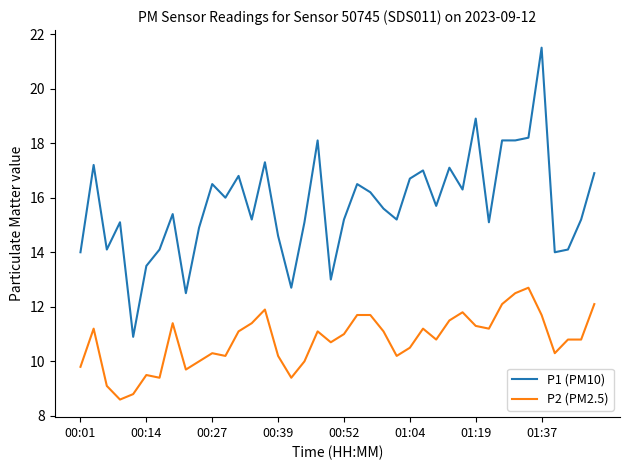

Rank the series by their maximum value, from highest to lowest.

P1 (PM10), P2 (PM2.5)